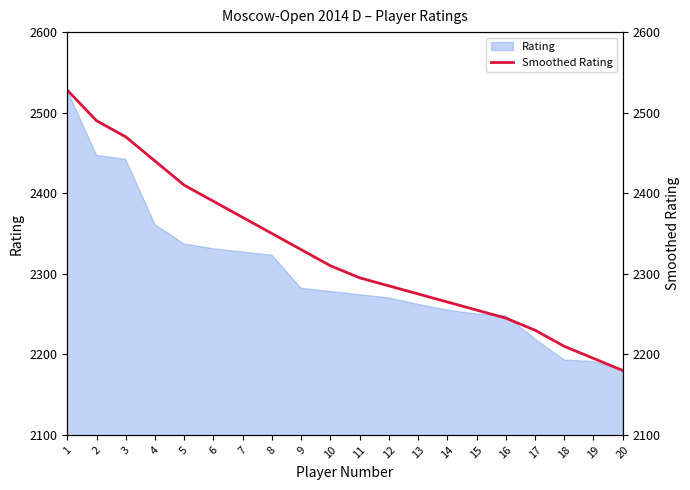

True or false: Rating has a value of 2180 at 20.

True